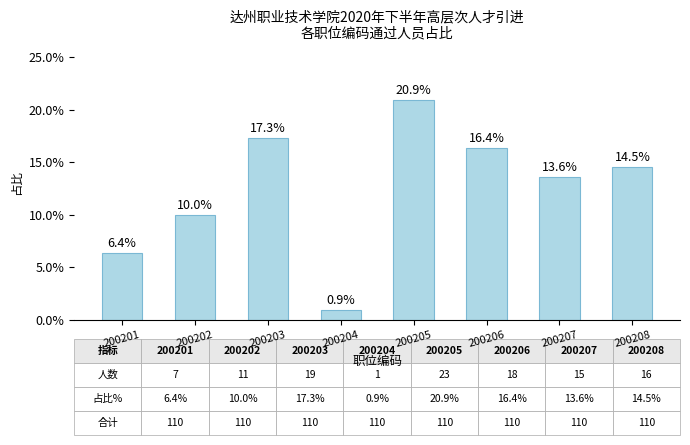

List the labels in order of value, largest first.

200205, 200203, 200206, 200208, 200207, 200202, 200201, 200204